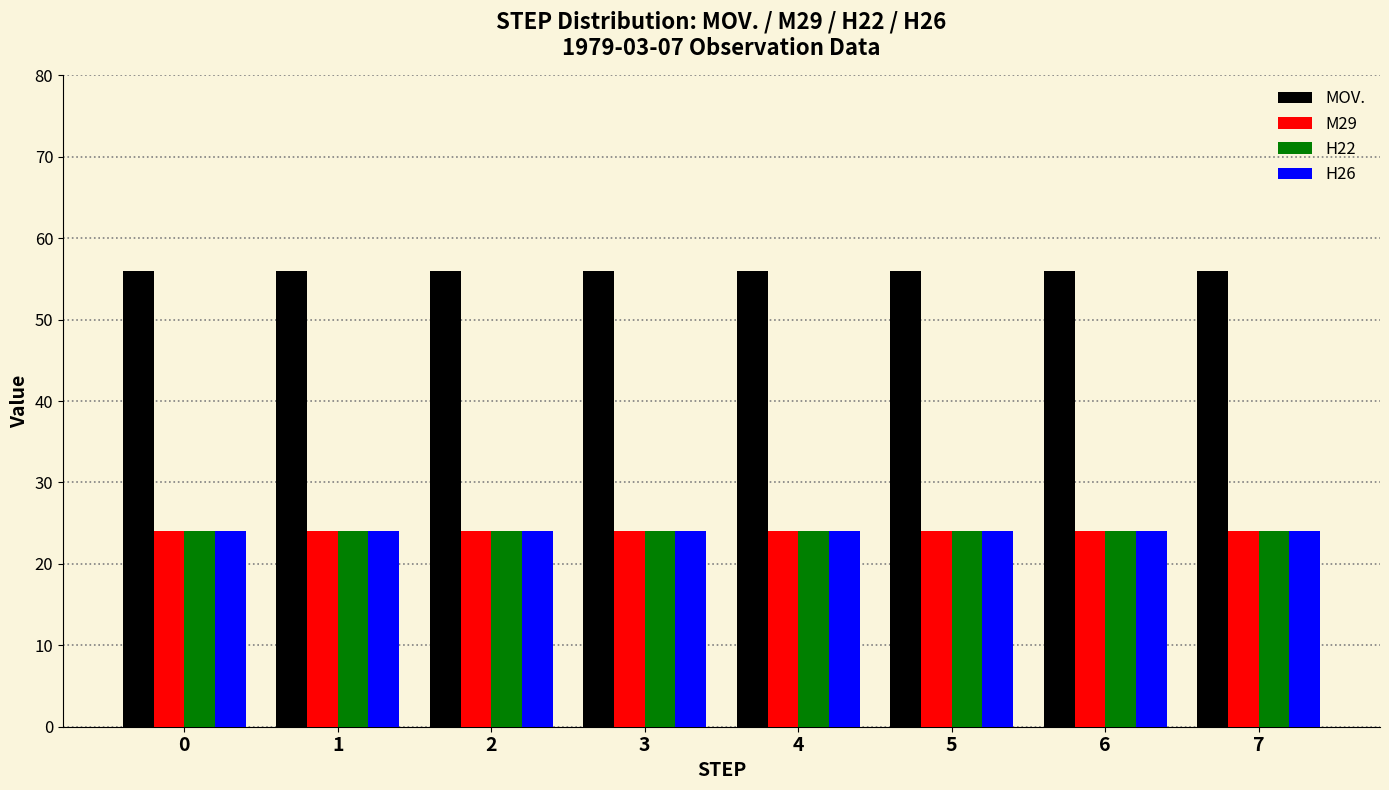

Count the number of data series in this chart.

4